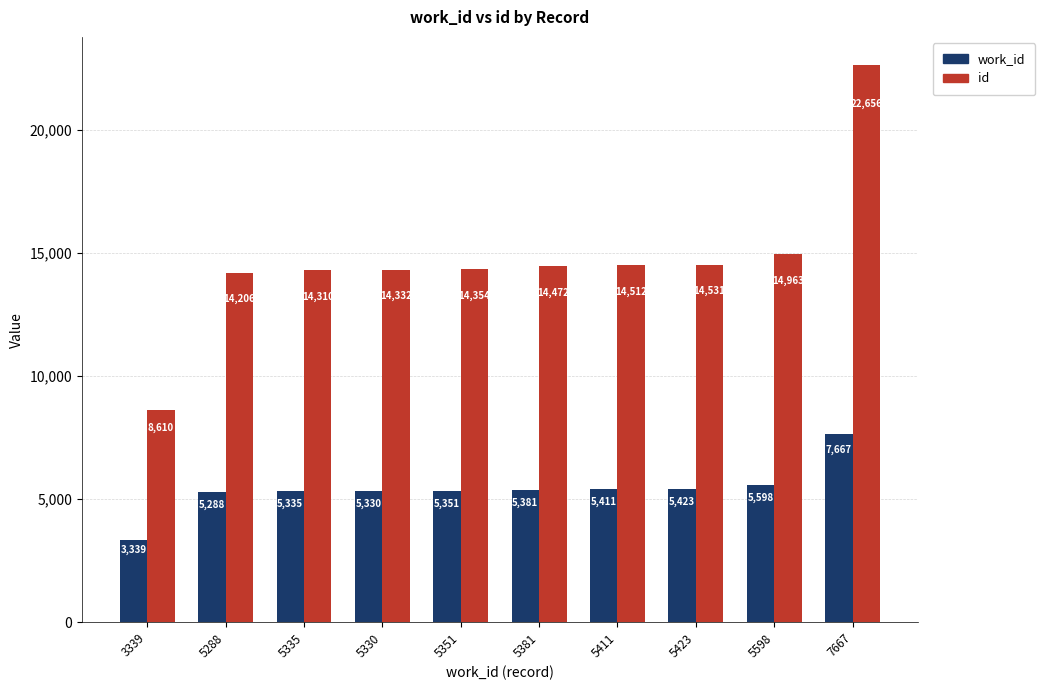

Is it true that id equals 19832 at 5351?

False